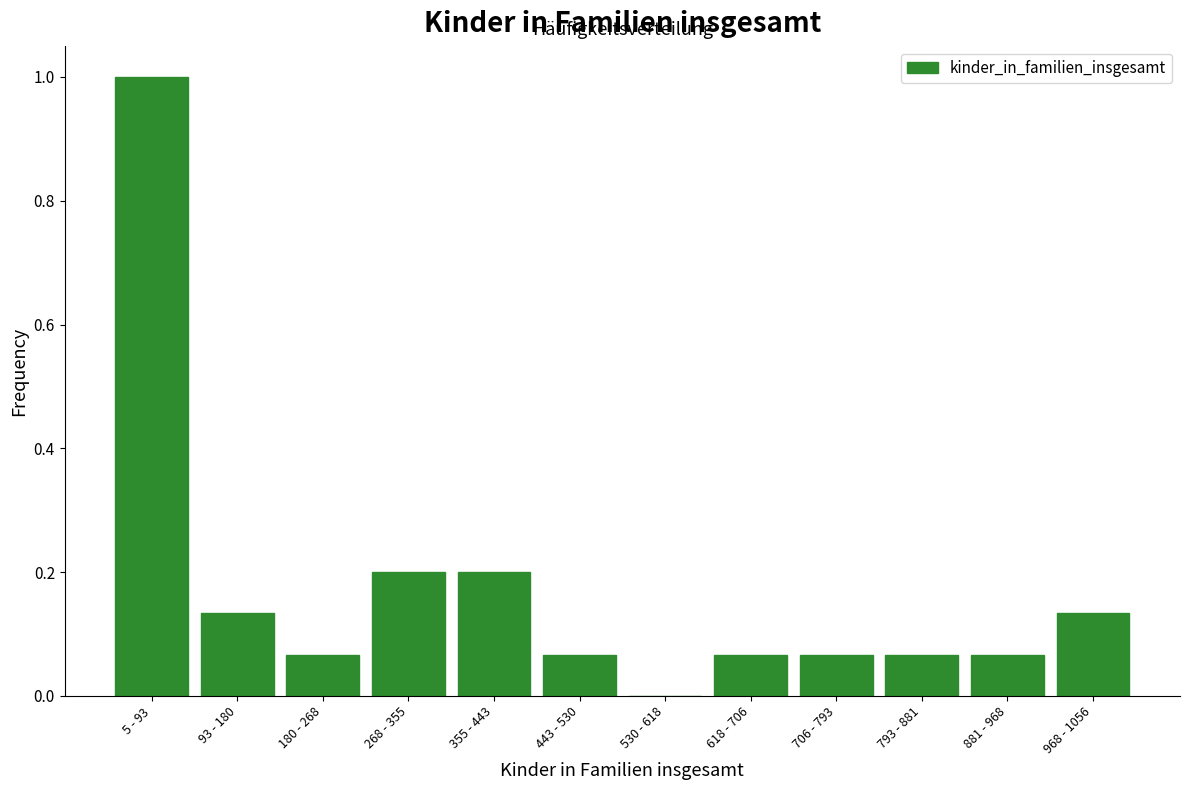

The value at 93 - 180 is 0.2. True or false?

False